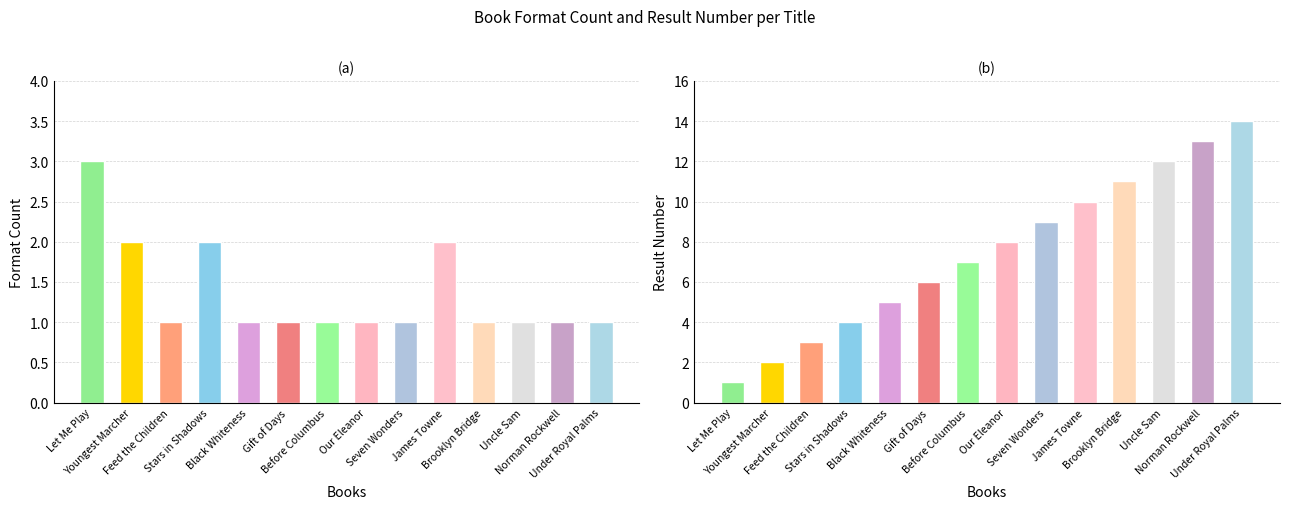

Count the number of data series in this chart.

2